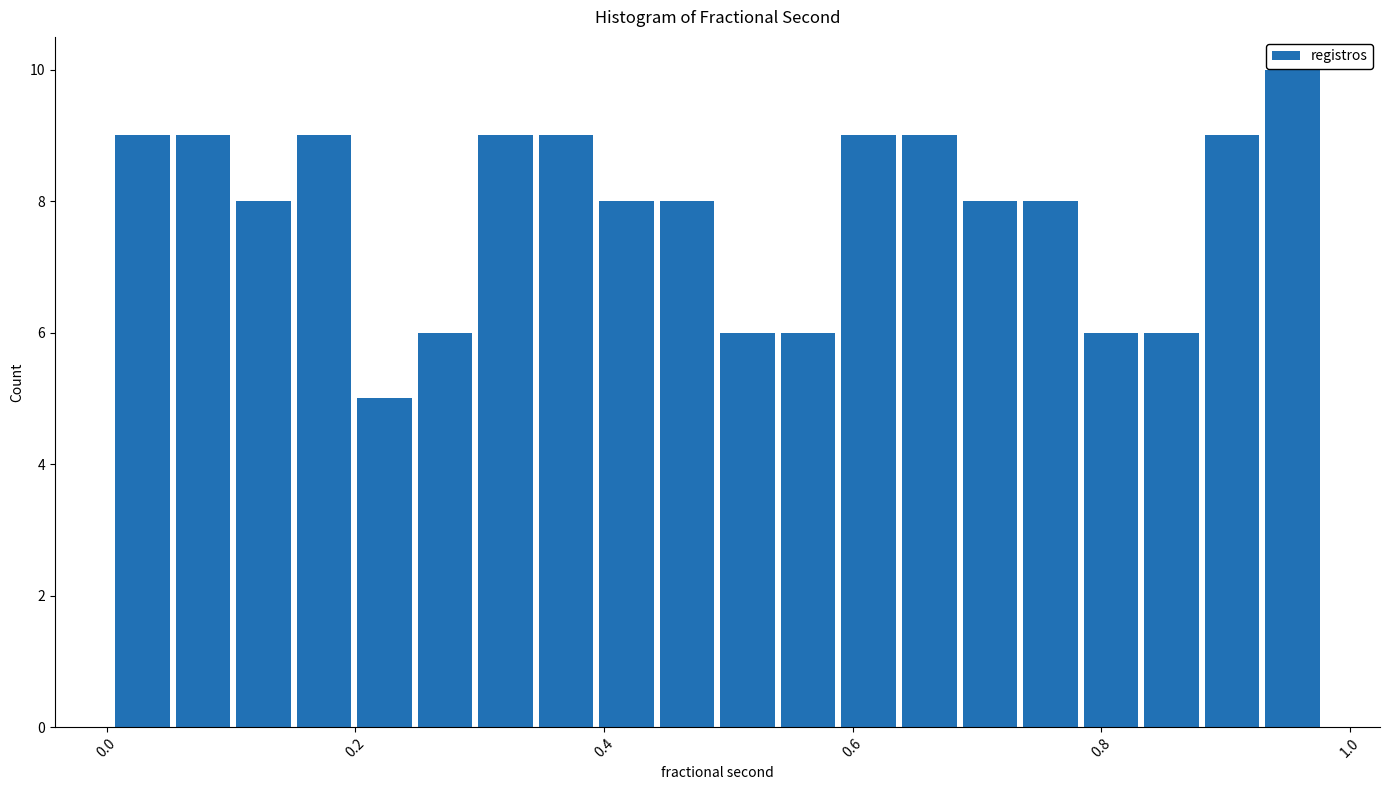

Around what value on the x-axis is the tallest bar? Give the approximate position of its centre, as read against the axis.

0.96